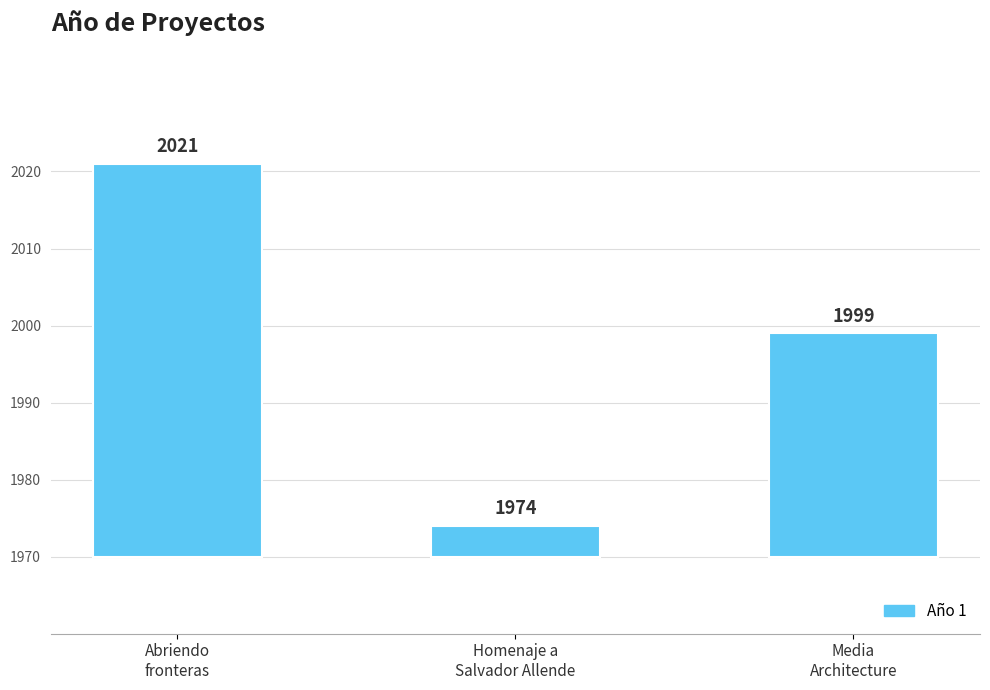

What is the label of the 3rd bar from the right?

Abriendo
fronteras